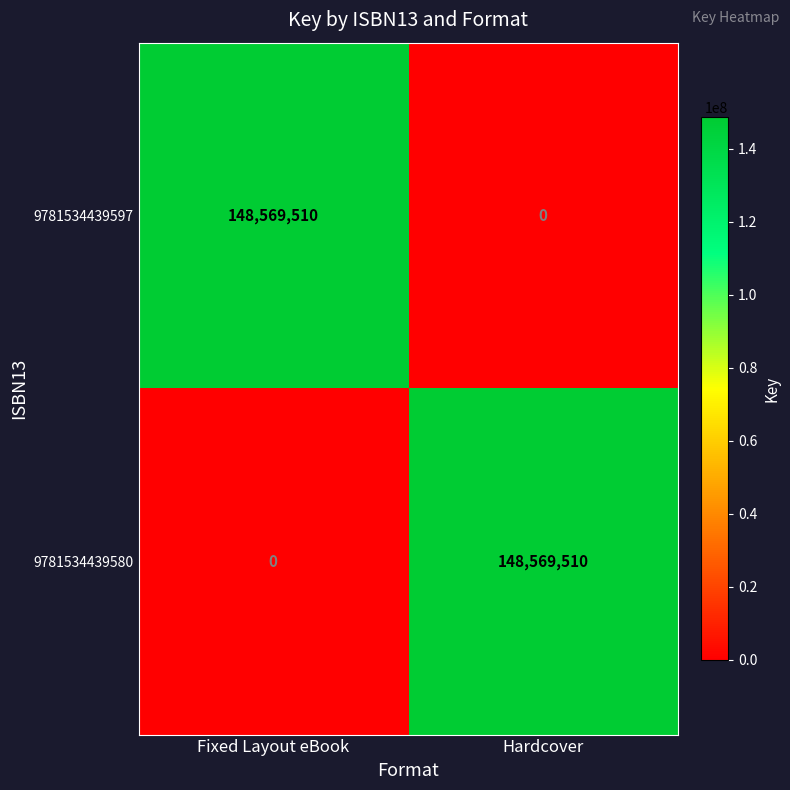

True or false: 9781534439580 has a value of 202962664 at Hardcover.

False